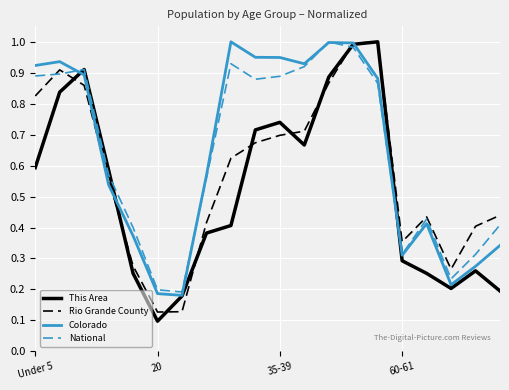

Is this an area chart (filled region under the line)?

No